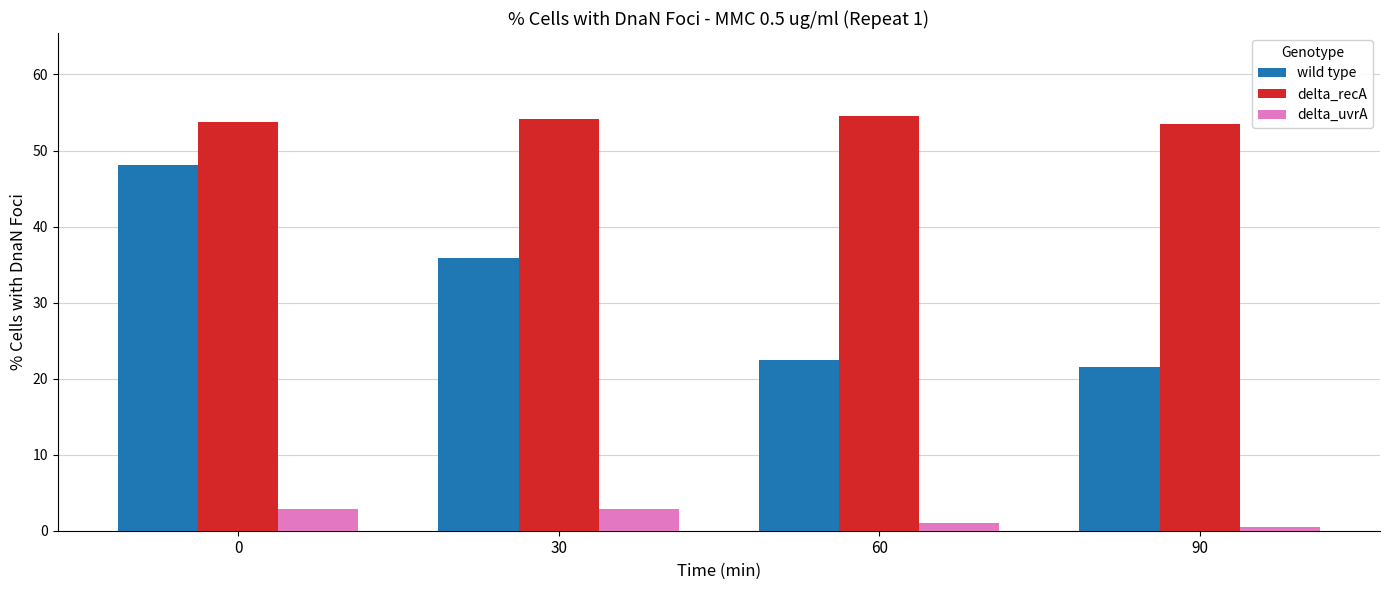

True or false: wild type has a value of 12.4 at 90.

False